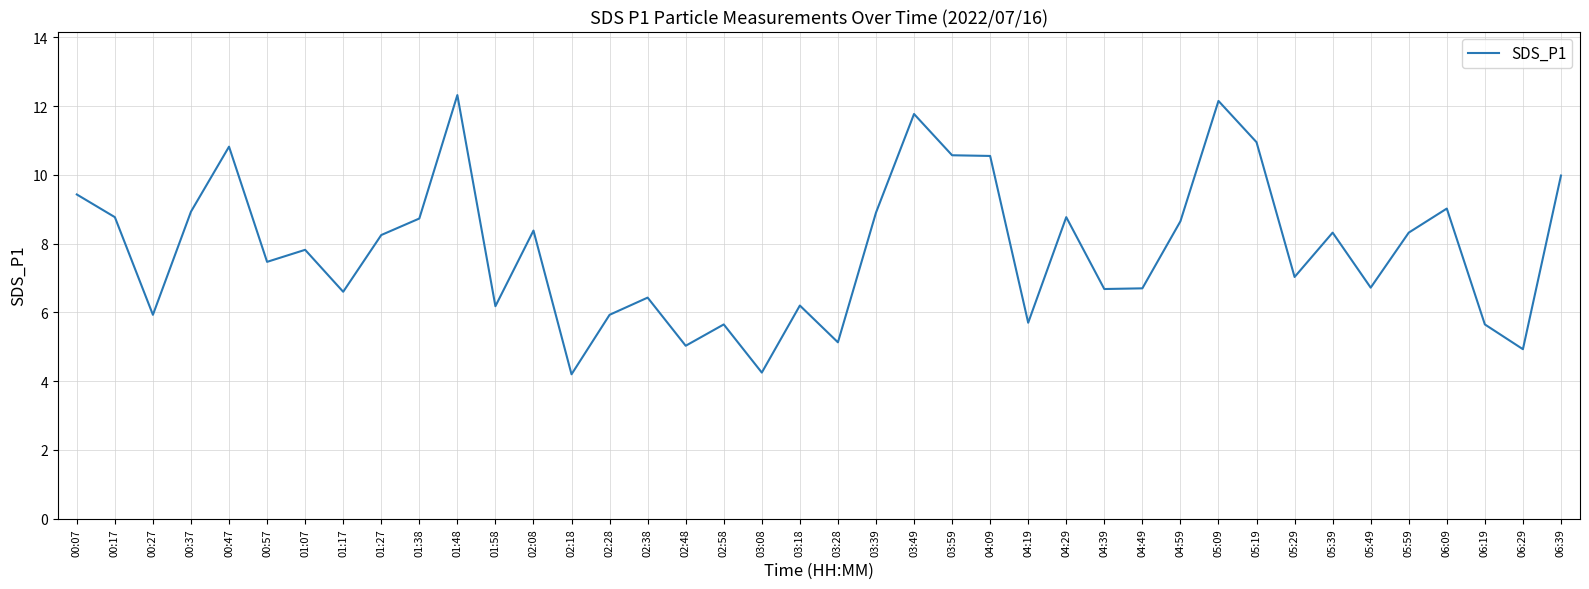

Which has a higher value, 05:09 or 00:17?

05:09